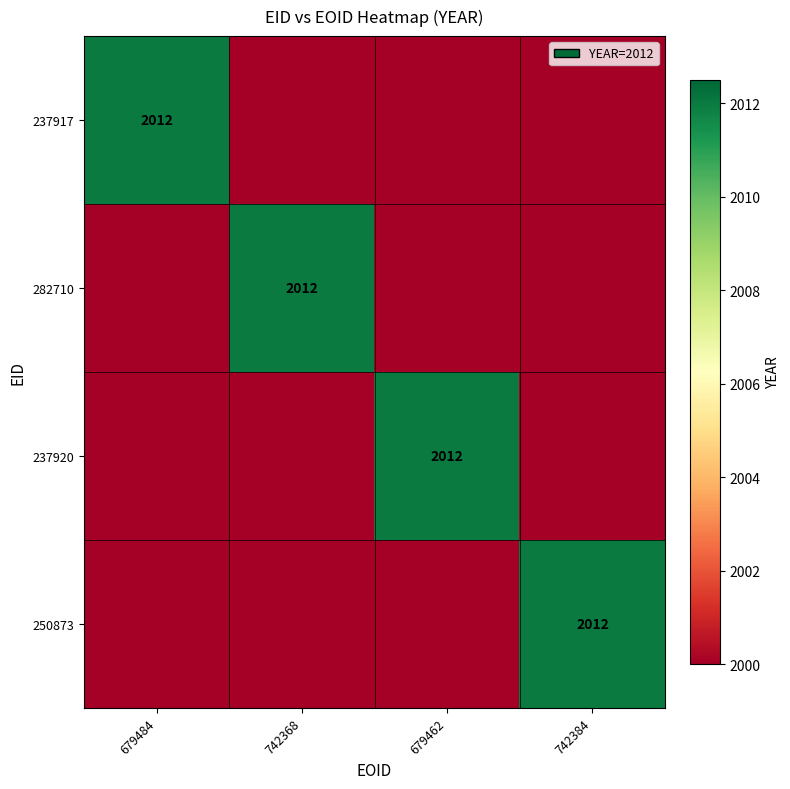

What is the greatest value displayed?

2012